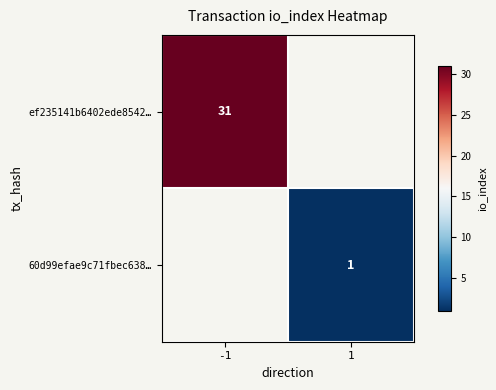

What is the minimum value shown in the chart?

1.0